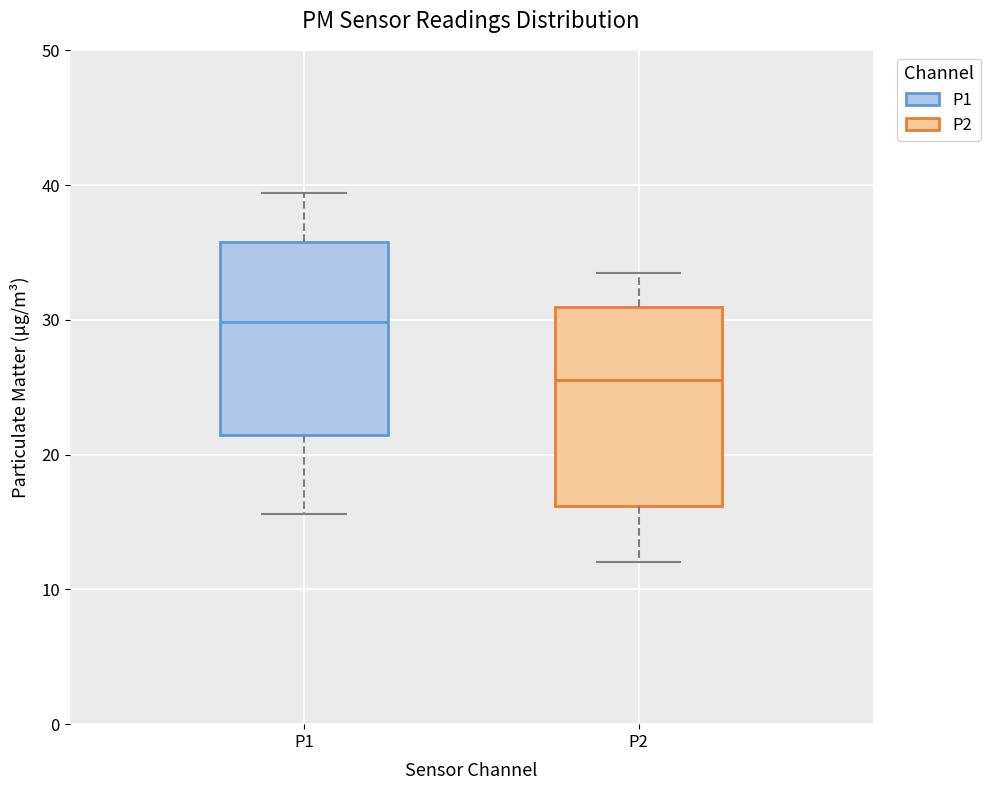

Where does the median line of the box for P1 sit on the y-axis? The values are not printed on the chart, so give them approximately, as read against the axis.

30